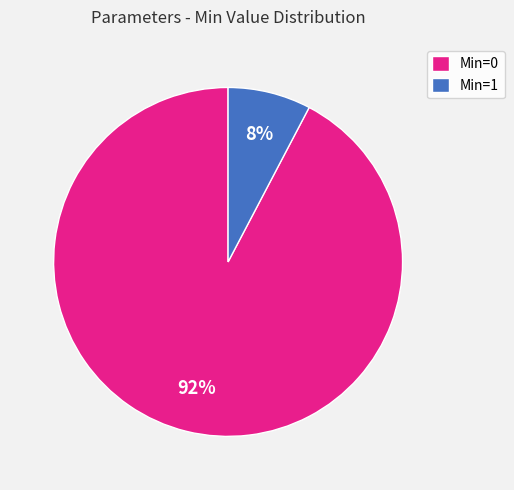

To the nearest percent, what portion does Min=1 represent?

8%